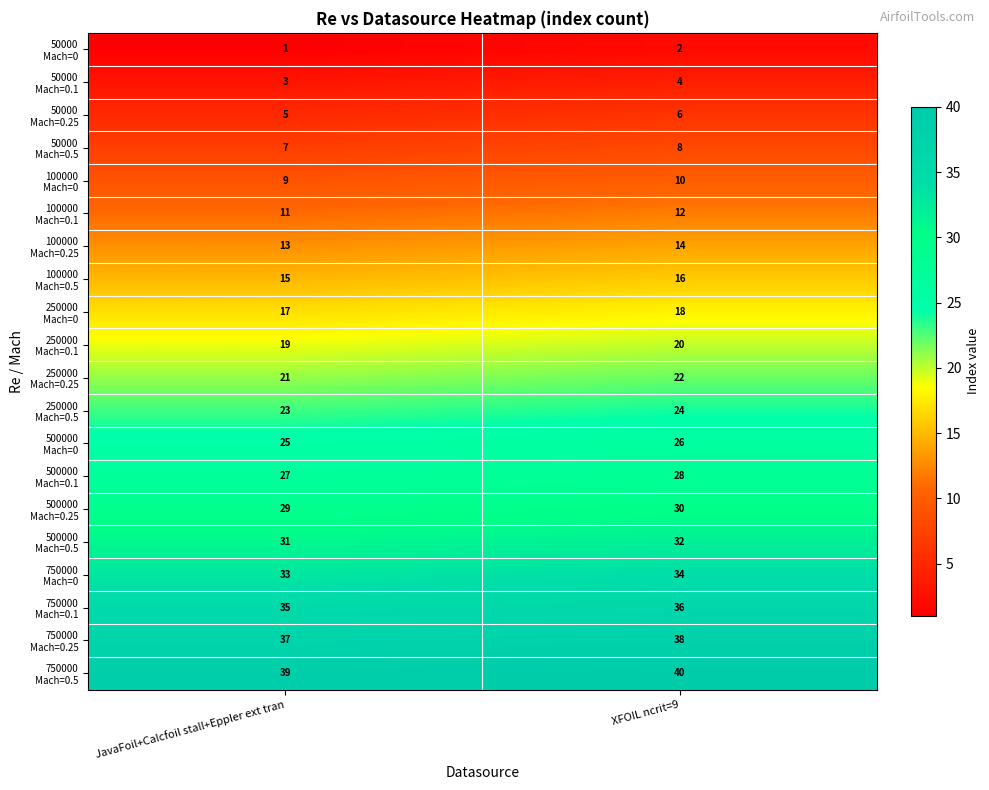

What is the total value across all series at XFOIL ncrit=9?

420